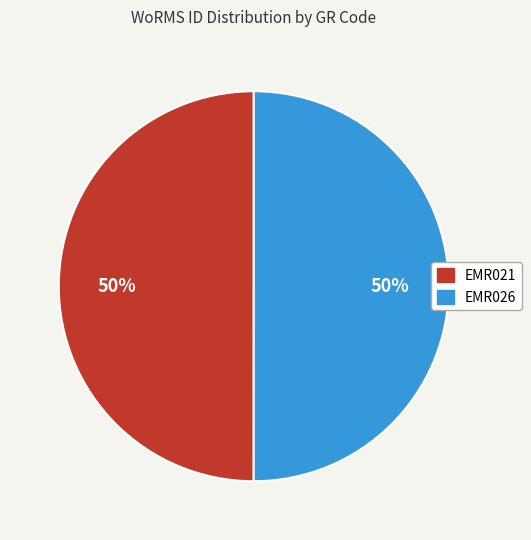

Is it true that EMR021 is 50% of the pie?

True